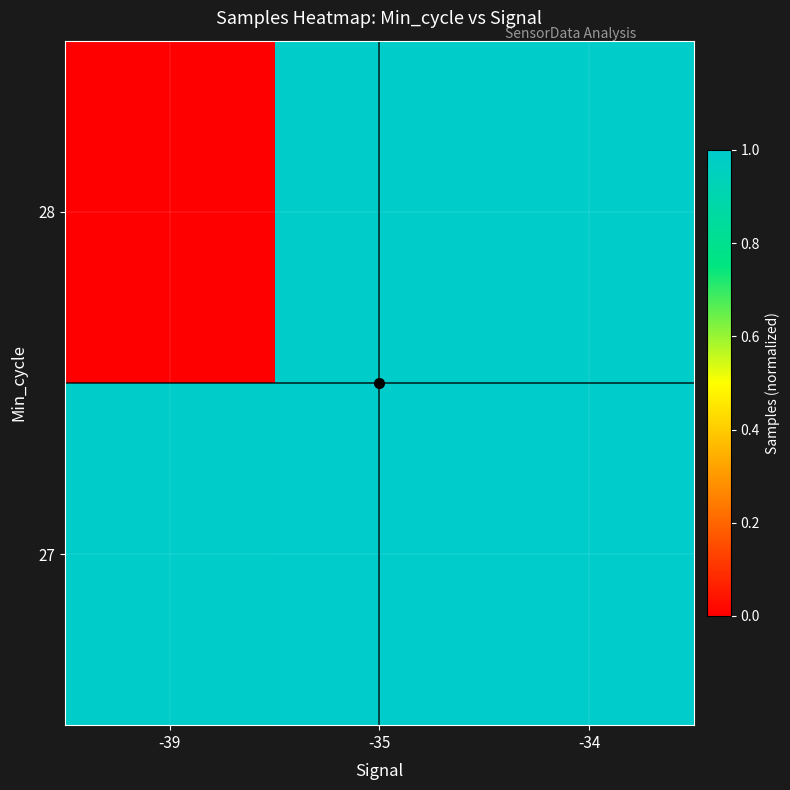

Reading left to right, transcribe all the data shown in this chart.

27: -39=1.0	-35=1.0	-34=1.0
28: -39=0.0	-35=1.0	-34=1.0